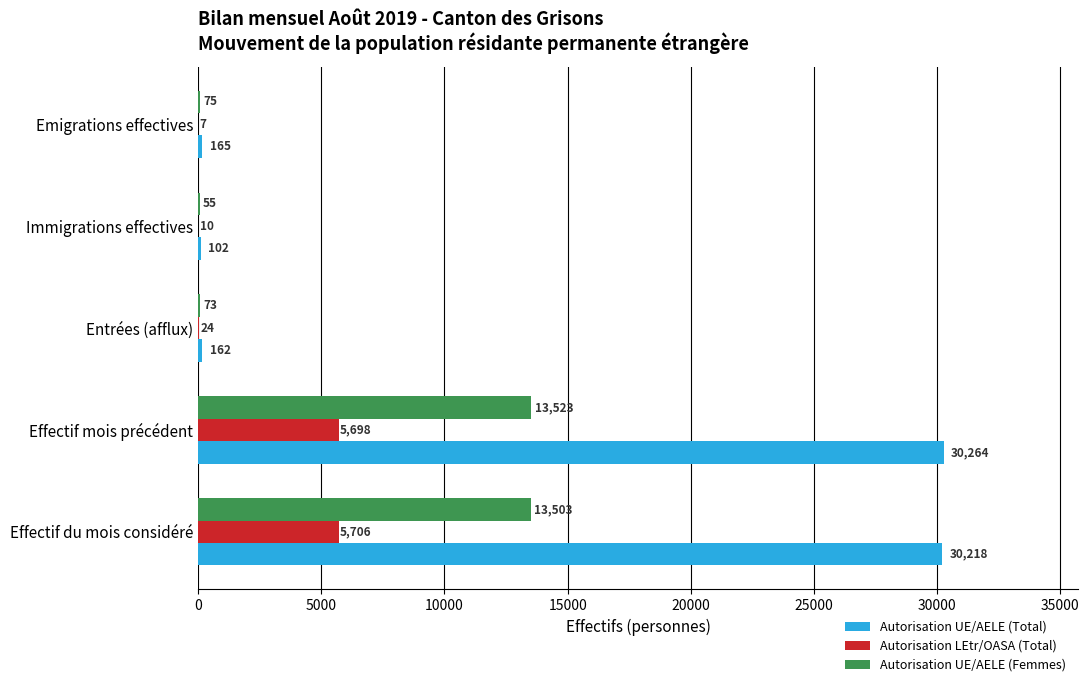

What are all the series names shown in the legend?

Autorisation UE/AELE (Total), Autorisation LEtr/OASA (Total), Autorisation UE/AELE (Femmes)